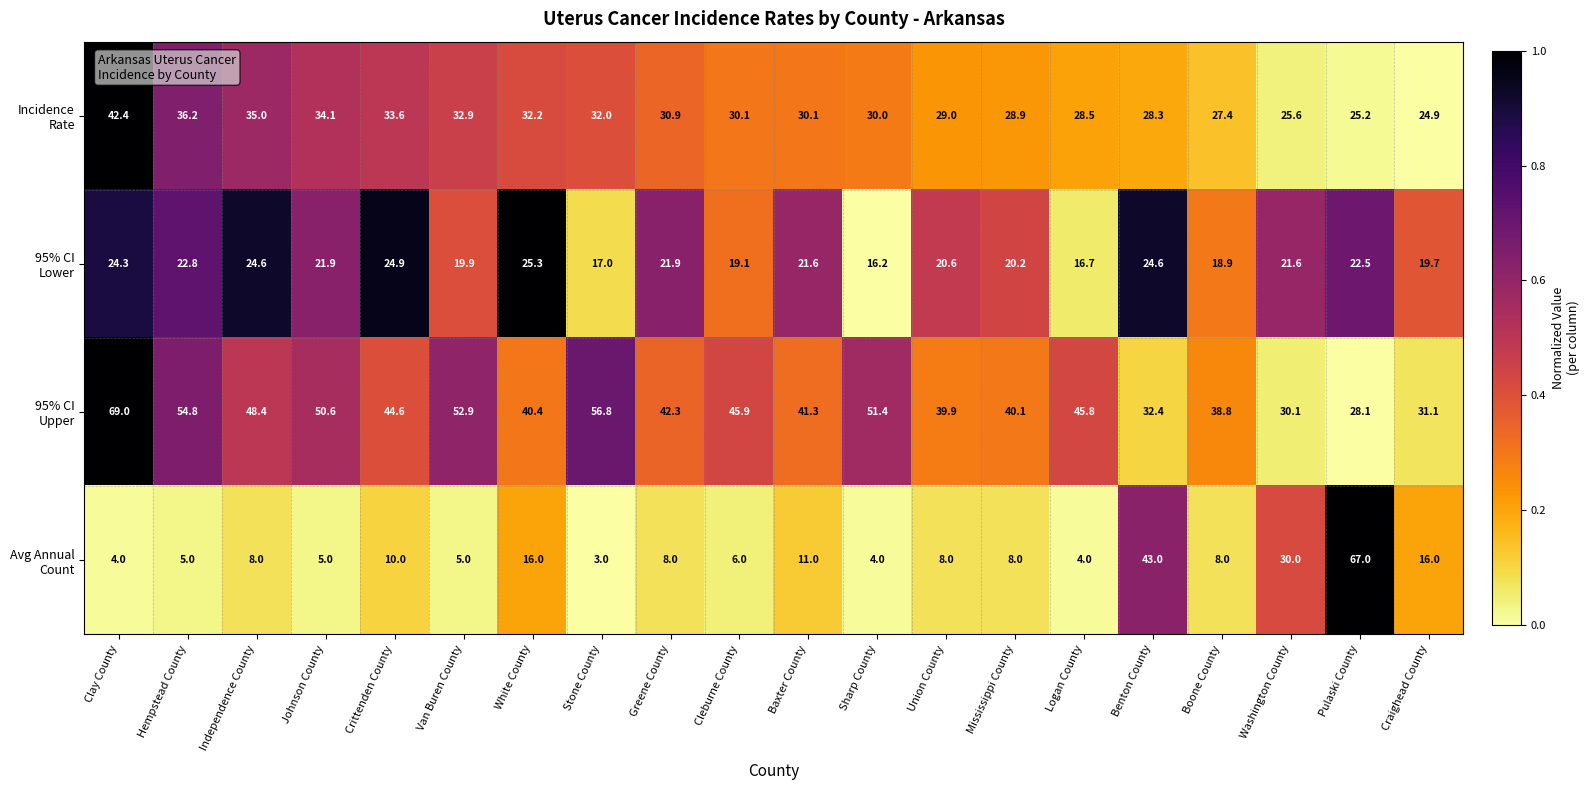

Which label corresponds to the largest value in the chart?

Clay County